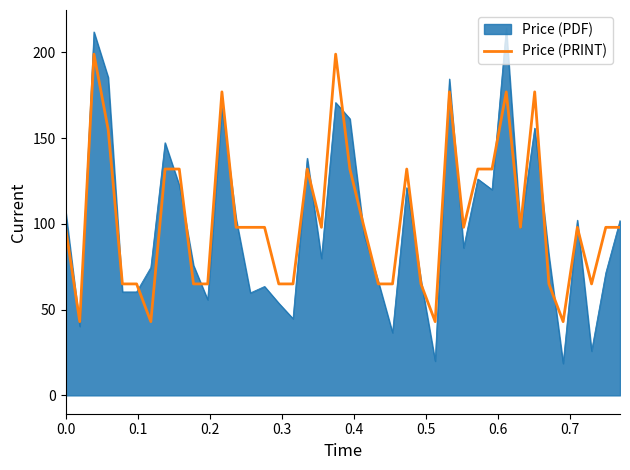

What is the smallest value displayed?

18.6